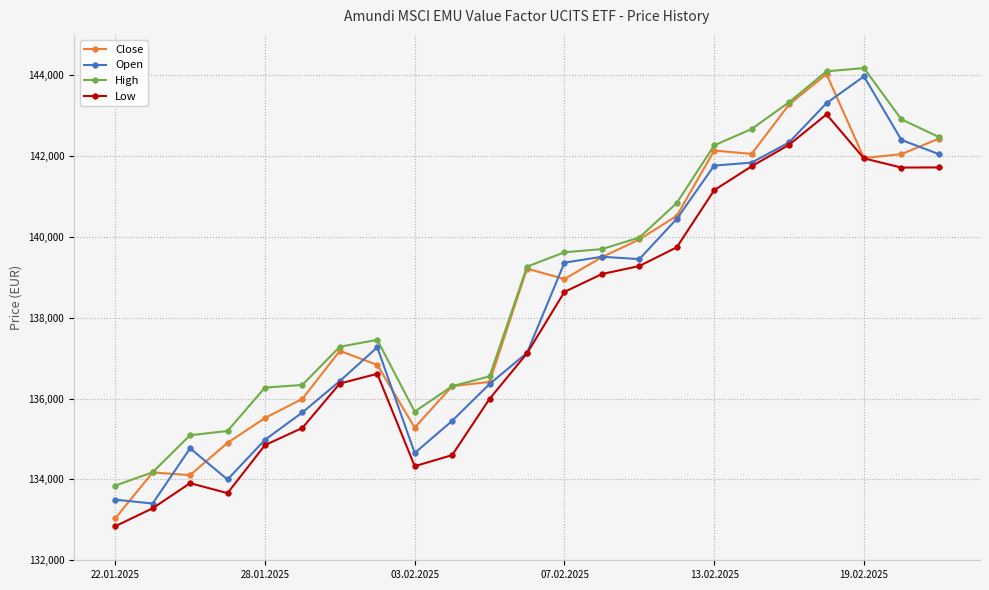

What is the average value of the Close series?

138514